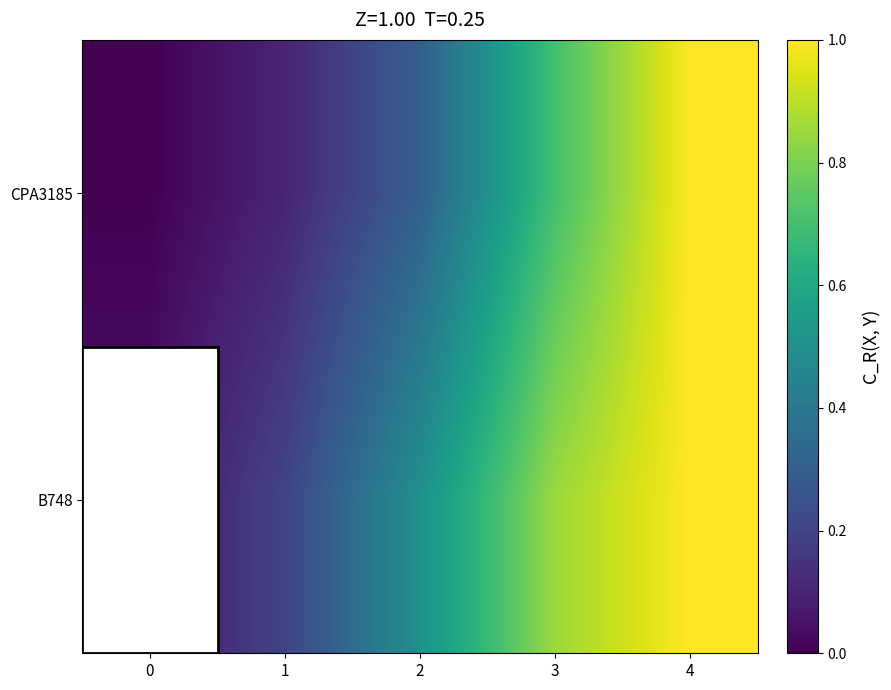

List the series in order of their overall mean, lowest first.

CPA3185, B748